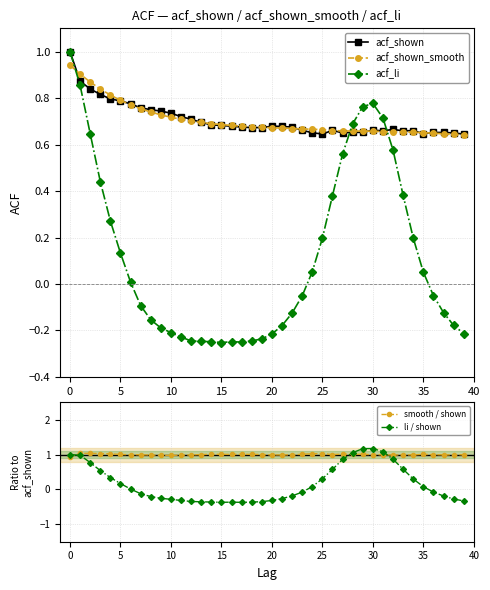

How many lines are shown in the chart?

5